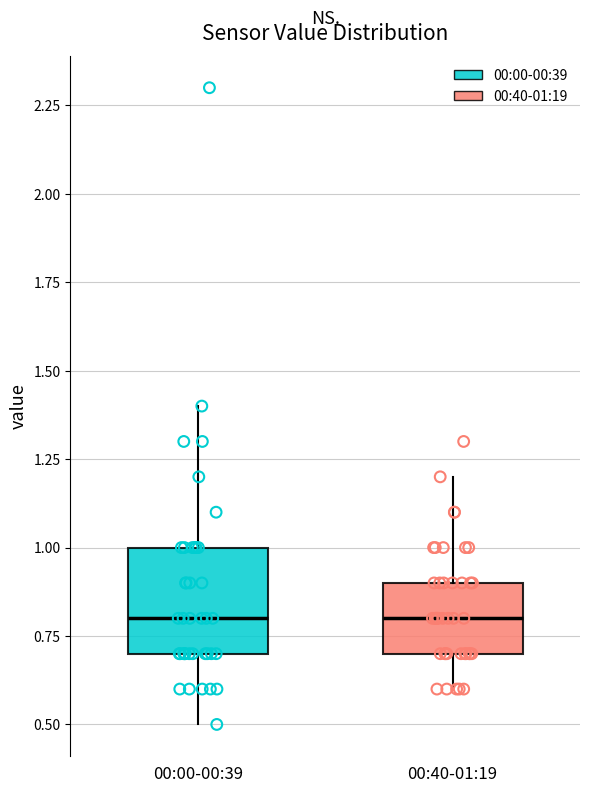

Reading left to right, transcribe this box plot: for each box, give where its median line is, the range the box spans, and where its two whiskers end, as read against the y-axis. The values are not printed on the chart, so give them approximately, as read against the axis.

00:00-00:39: median 0.8, box 0.7 to 1.0, whiskers 0.5 to 1.4
00:40-01:19: median 0.8, box 0.7 to 0.9, whiskers 0.6 to 1.2